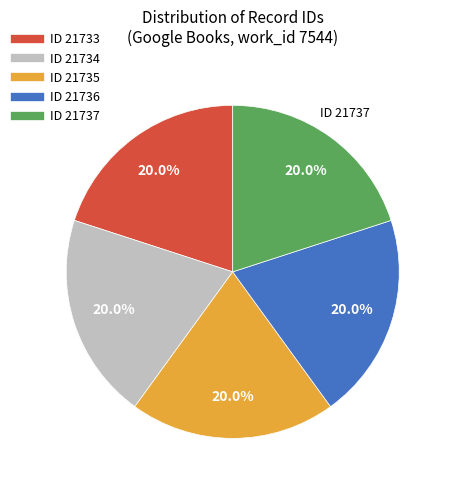

How many segments does this pie chart have?

5